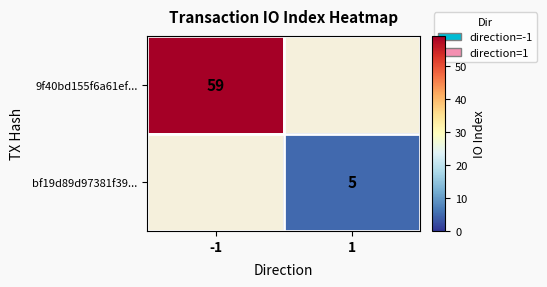

Count the number of categories in the chart.

2